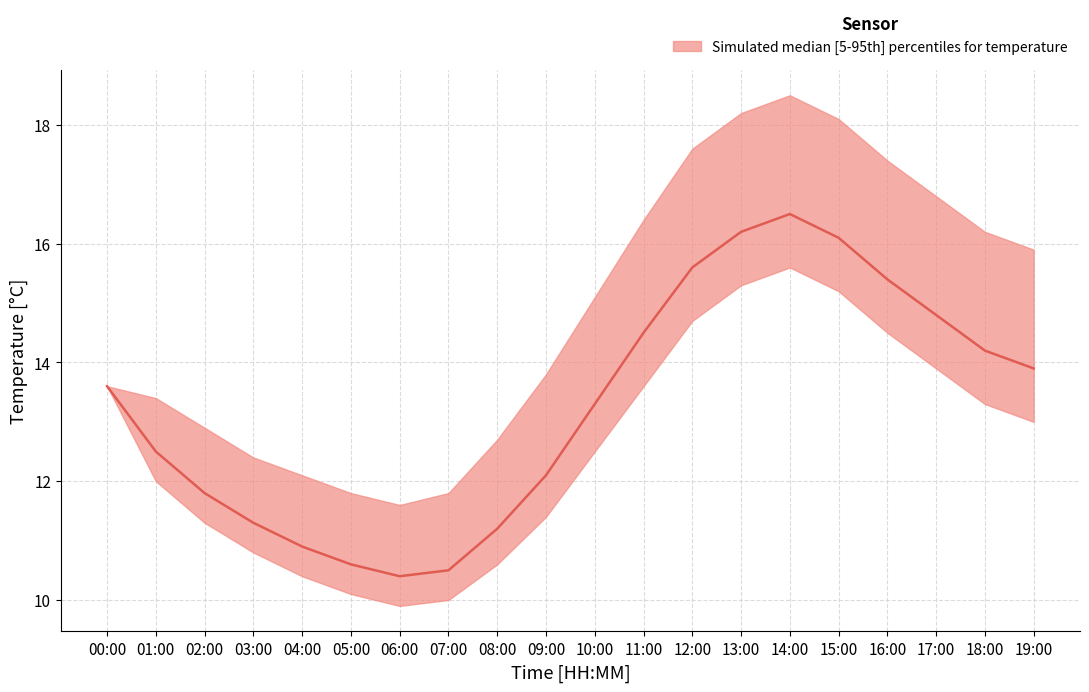

What is the difference between the maximum and minimum values?

6.1